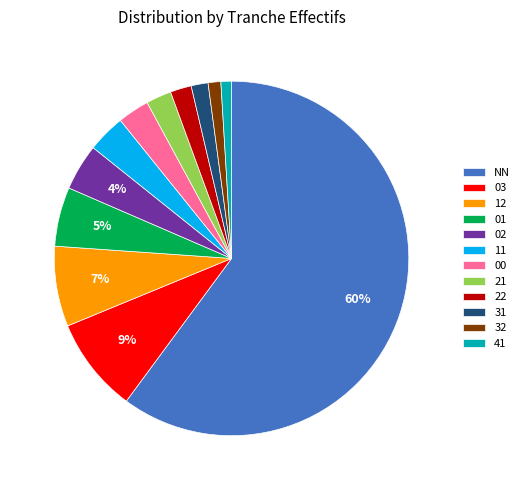

Which category has the biggest portion of the pie?

NN